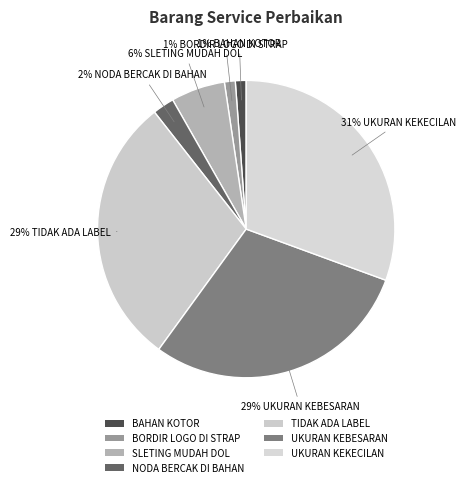

How many slices are in this pie chart?

7